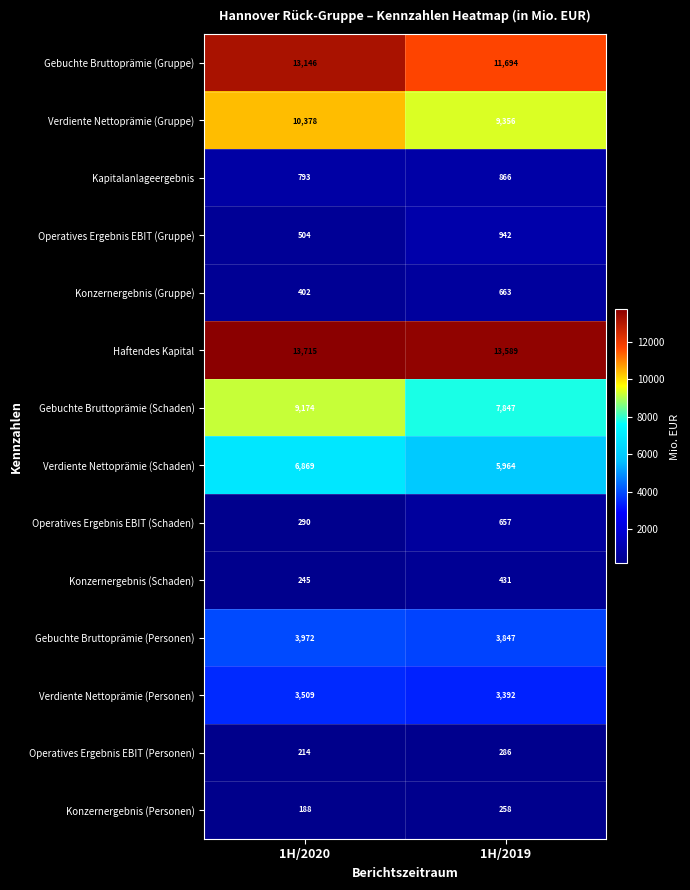

Count the number of categories in the chart.

2